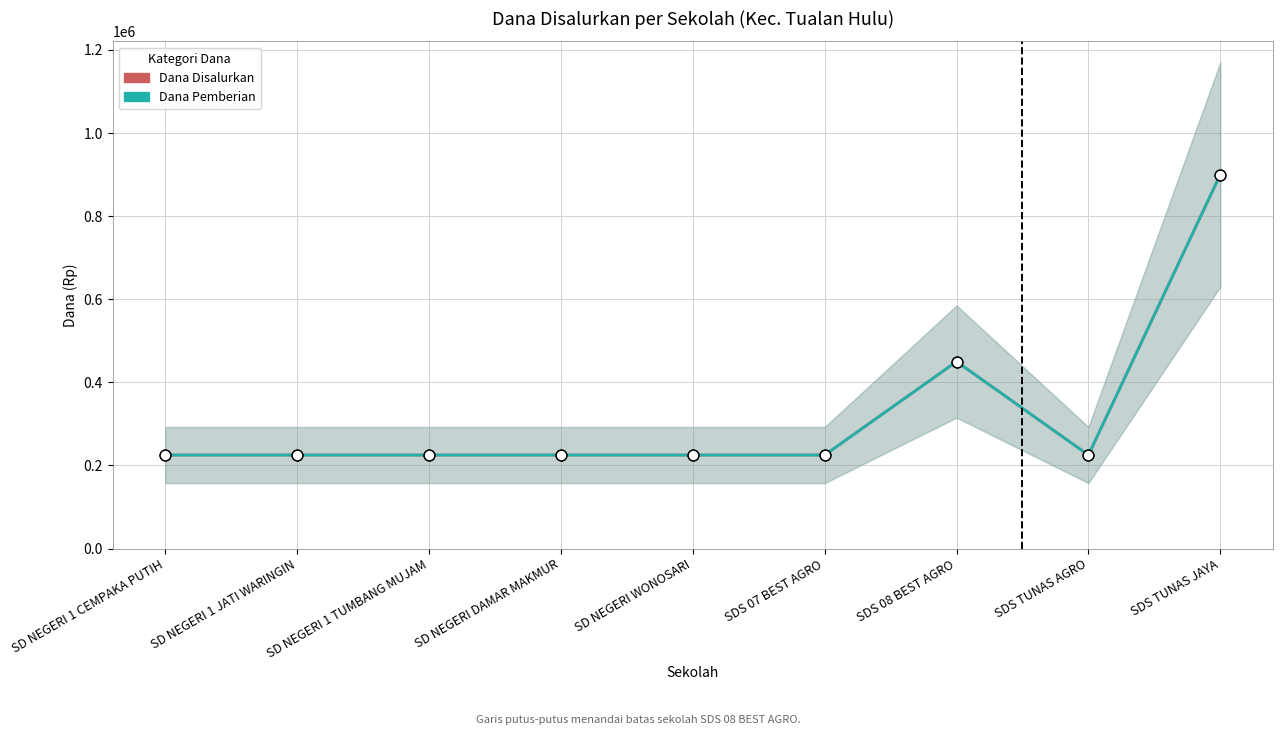

Which series has the largest Y range (max minus min)?

Dana Disalurkan